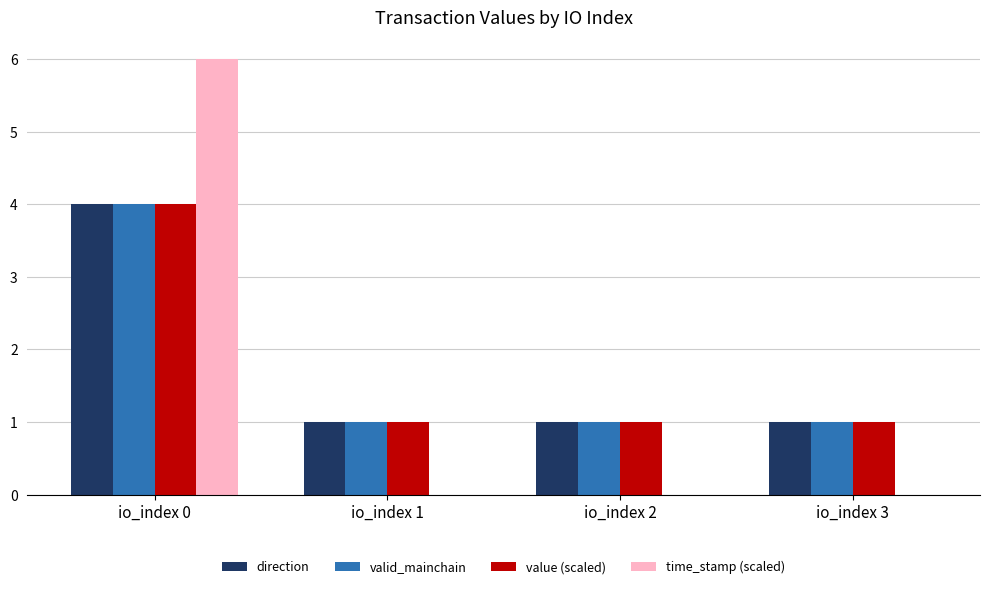

True or false: valid_mainchain has a value of 1.3 at io_index 3.

False